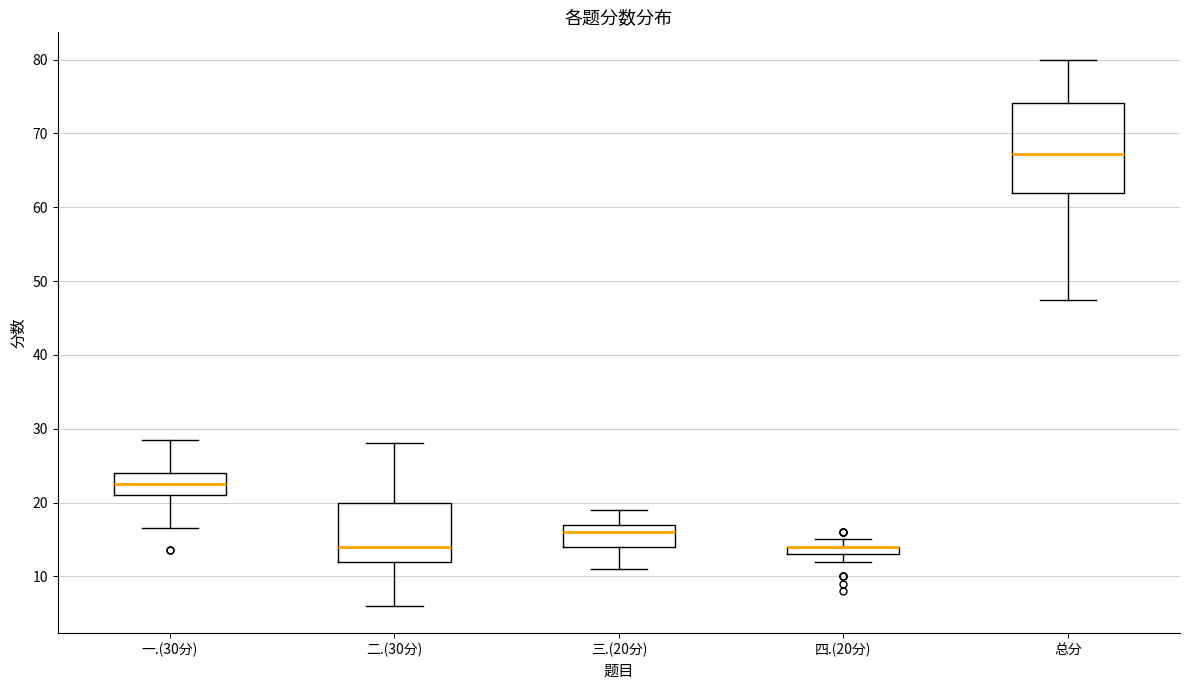

Where is the lower edge of the box for 总分 on the y-axis? The values are not printed on the chart, so give them approximately, as read against the axis.

62